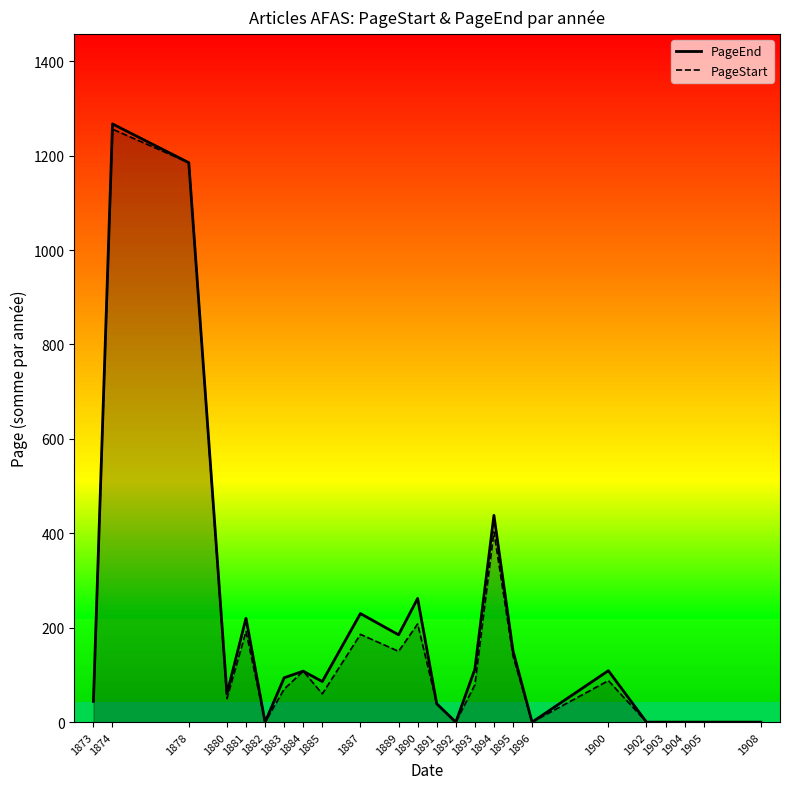

Which series has the largest total across all categories?

PageEnd